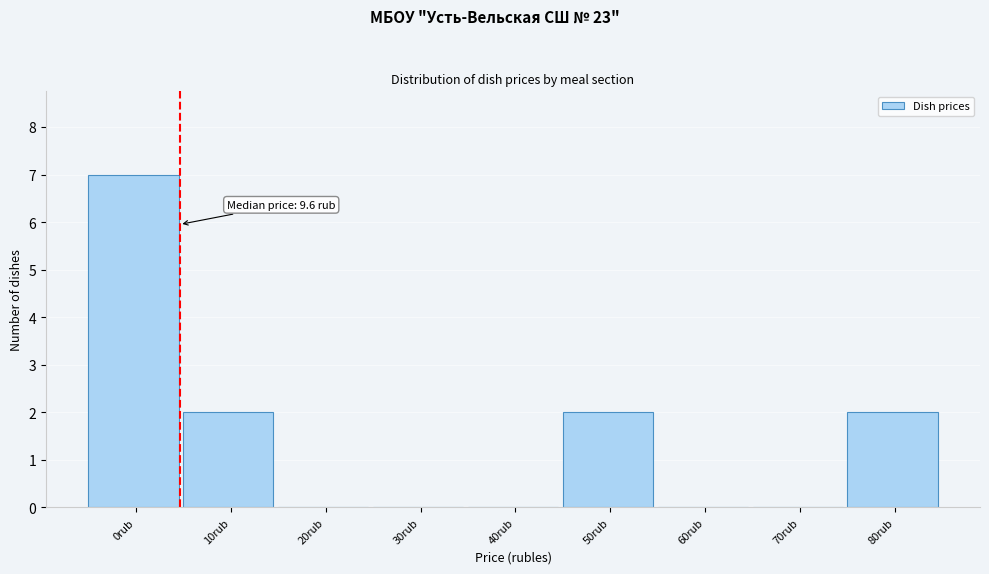

Reading right to left, list all the values displayed in this chart.

80rub=2	70rub=0	60rub=0	50rub=2	40rub=0	30rub=0	20rub=0	10rub=2	0rub=7